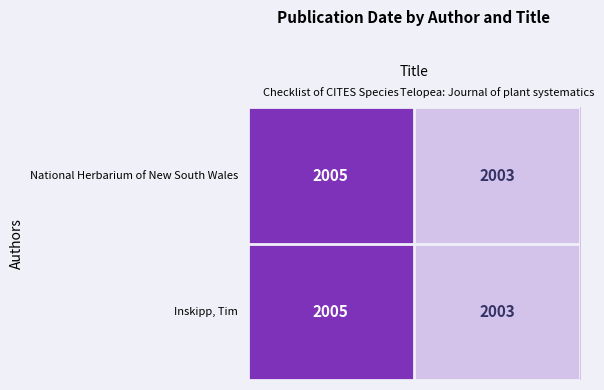

What is the total value across all series at Telopea: Journal of plant systematics?

4006